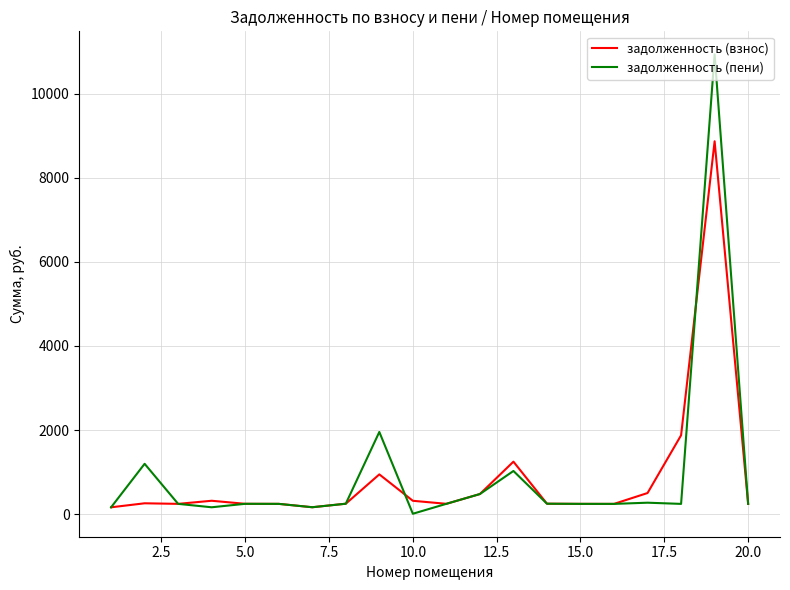

True or false: задолженность (взнос) and задолженность (пени) intersect in this chart.

True